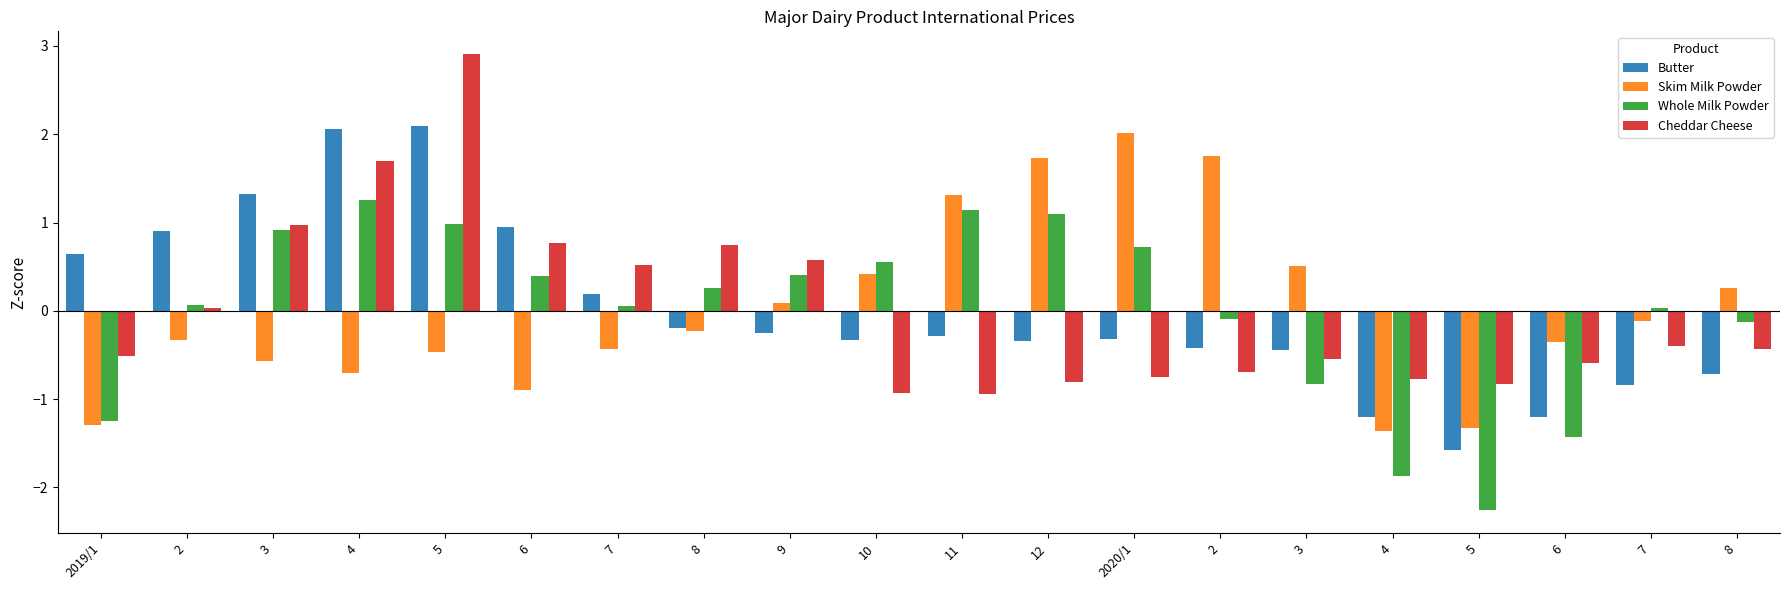

How many series are shown in this chart?

4